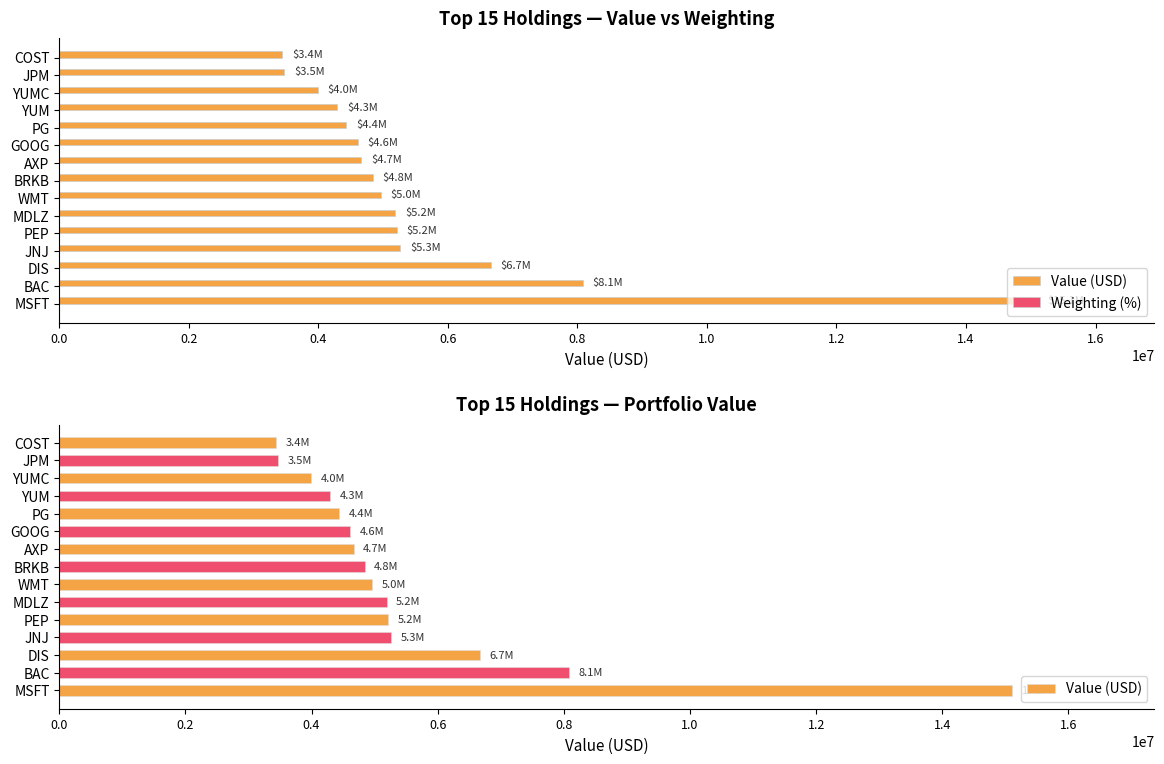

How many values in the Weighting (%) series exceed 3?

10